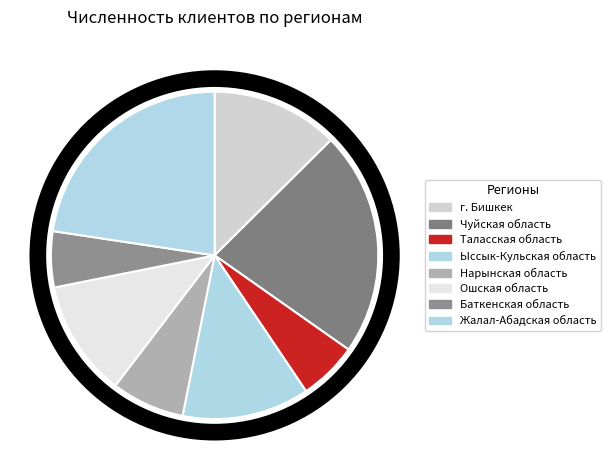

Does any single category account for the majority?

No